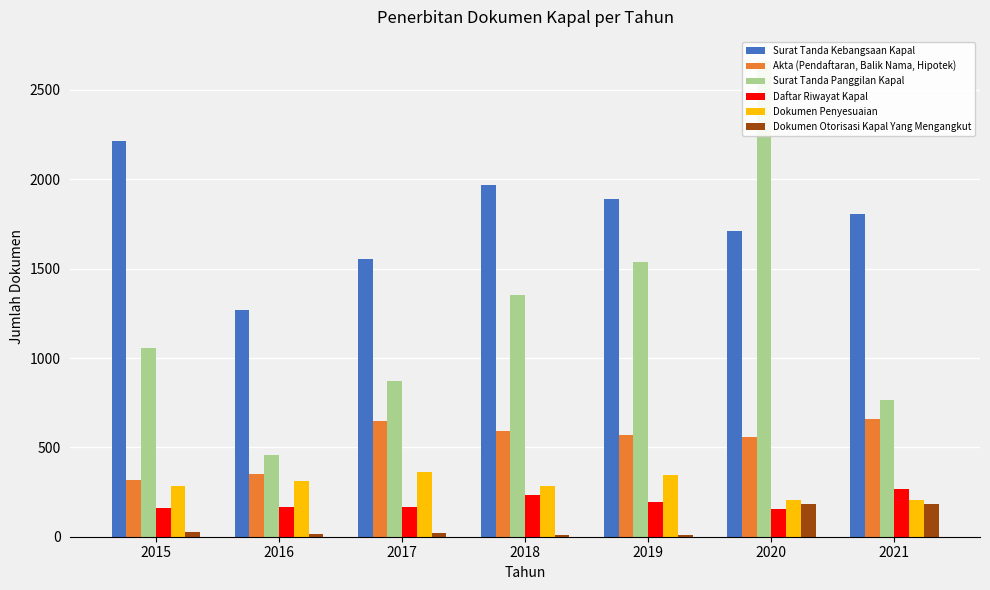

Reading left to right, what are all the values shown in this chart?

Surat Tanda Kebangsaan Kapal: 2212	1268	1555	1970	1891	1711	1805
Akta (Pendaftaran, Balik Nama, Hipotek): 318	351	645	590	568	558	658
Surat Tanda Panggilan Kapal: 1057	460	870	1354	1537	2664	766
Daftar Riwayat Kapal: 159	164	165	235	194	157	268
Dokumen Penyesuaian: 284	312	365	283	344	207	207
Dokumen Otorisasi Kapal Yang Mengangkut: 24	16	23	10	8	181	181